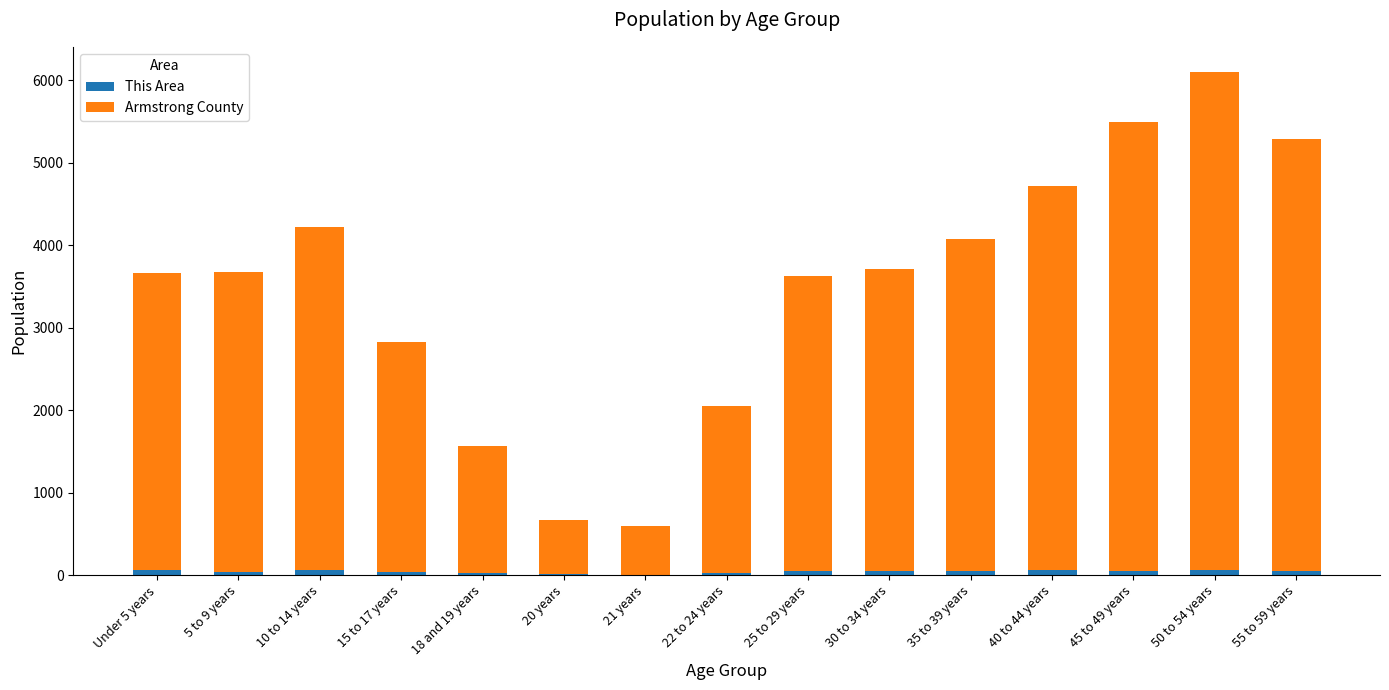

At which category is the sum across all series the highest?

50 to 54 years